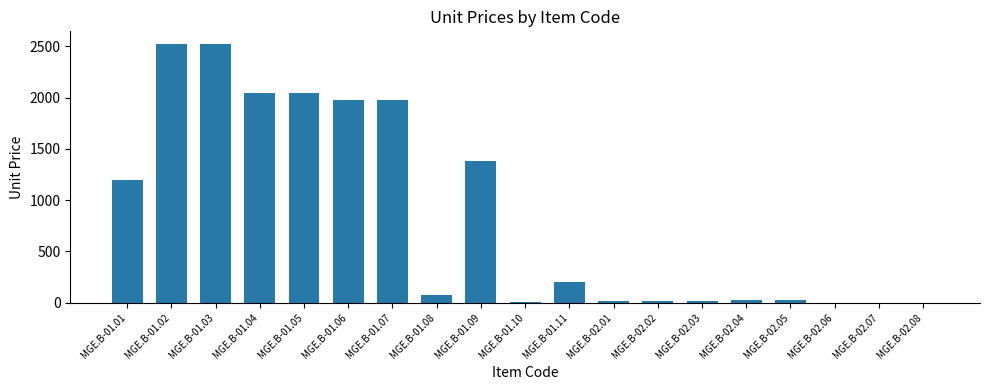

What is the greatest value displayed?

2520.0